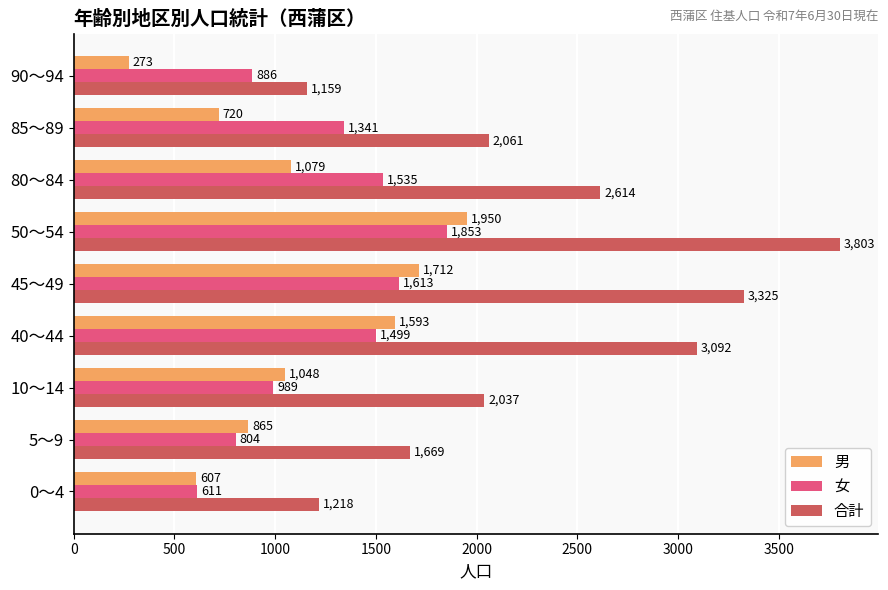

At which label is 男 closest to 1111?

80～84